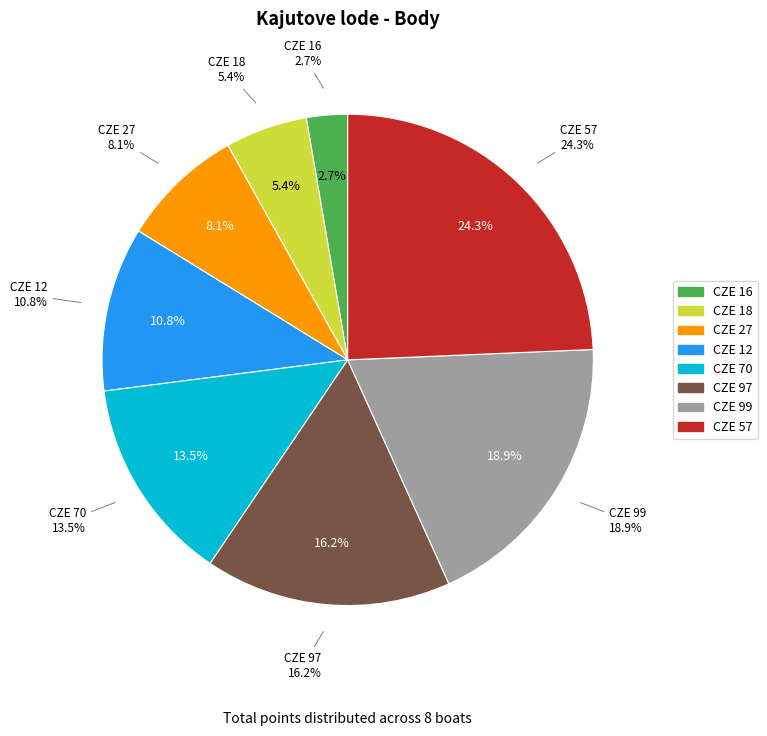

Does CZE 99 represent more than half of the total?

No